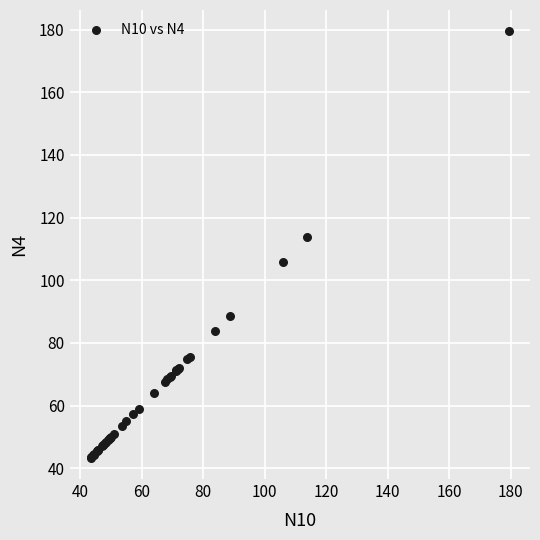

What Y value in the scatter plot is closest to 111?

113.9